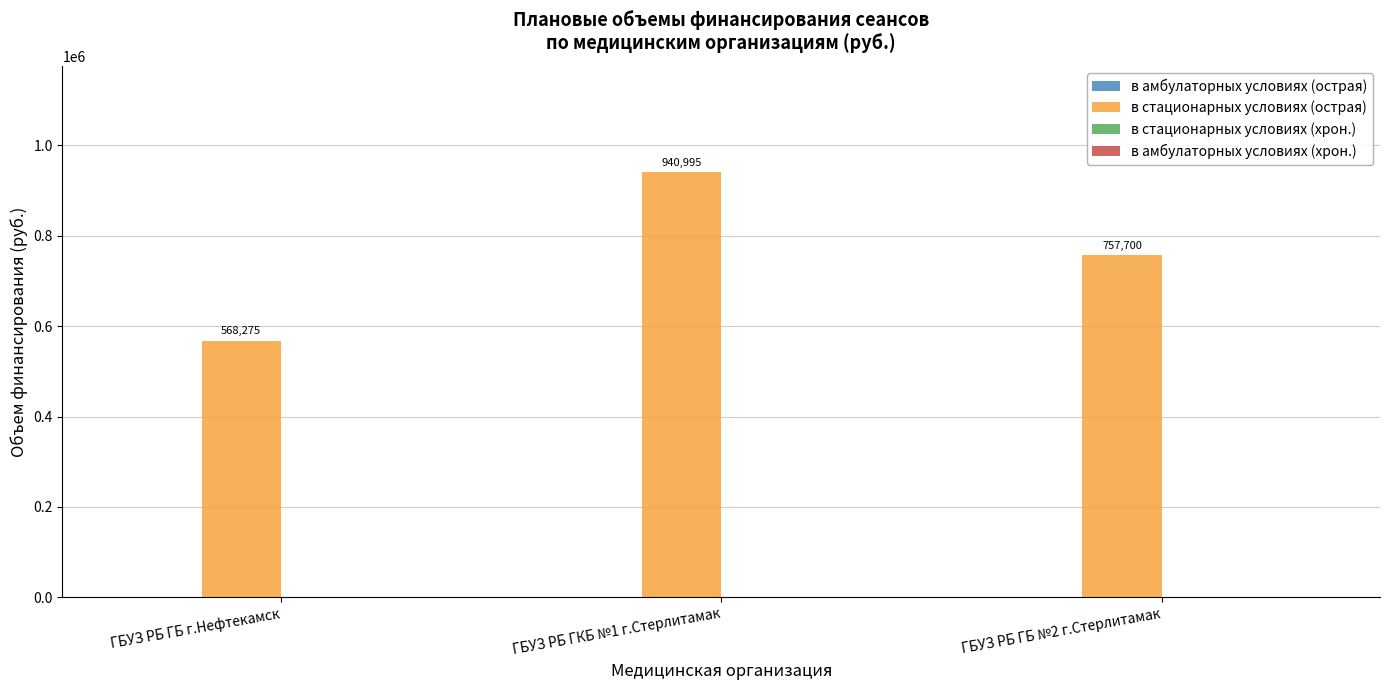

What is the minimum value shown in the chart?

568275